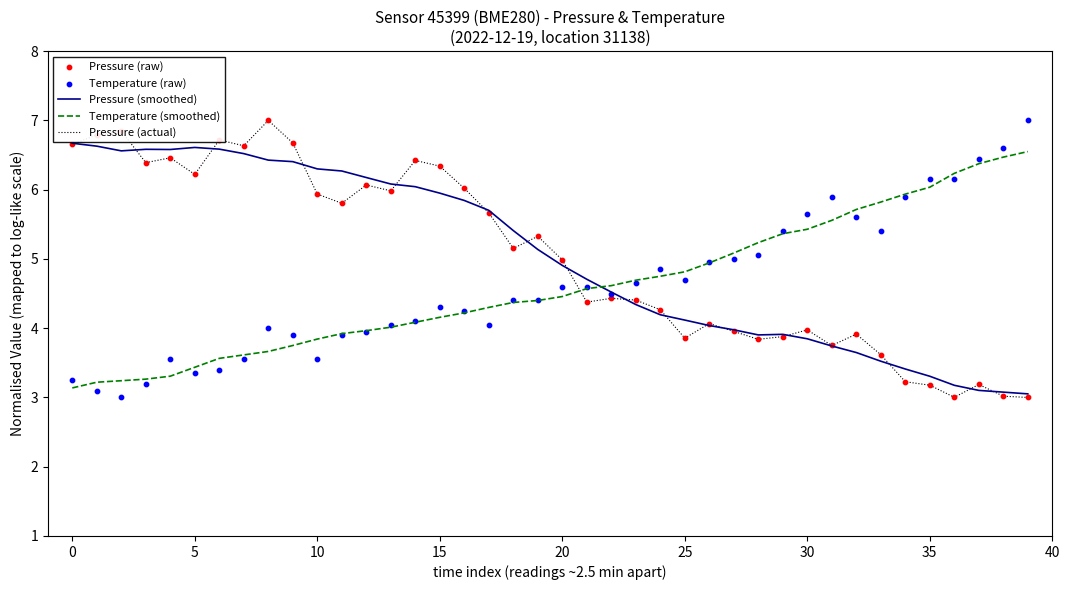

How many times do Temperature (smoothed) and Pressure (actual) cross each other?

1